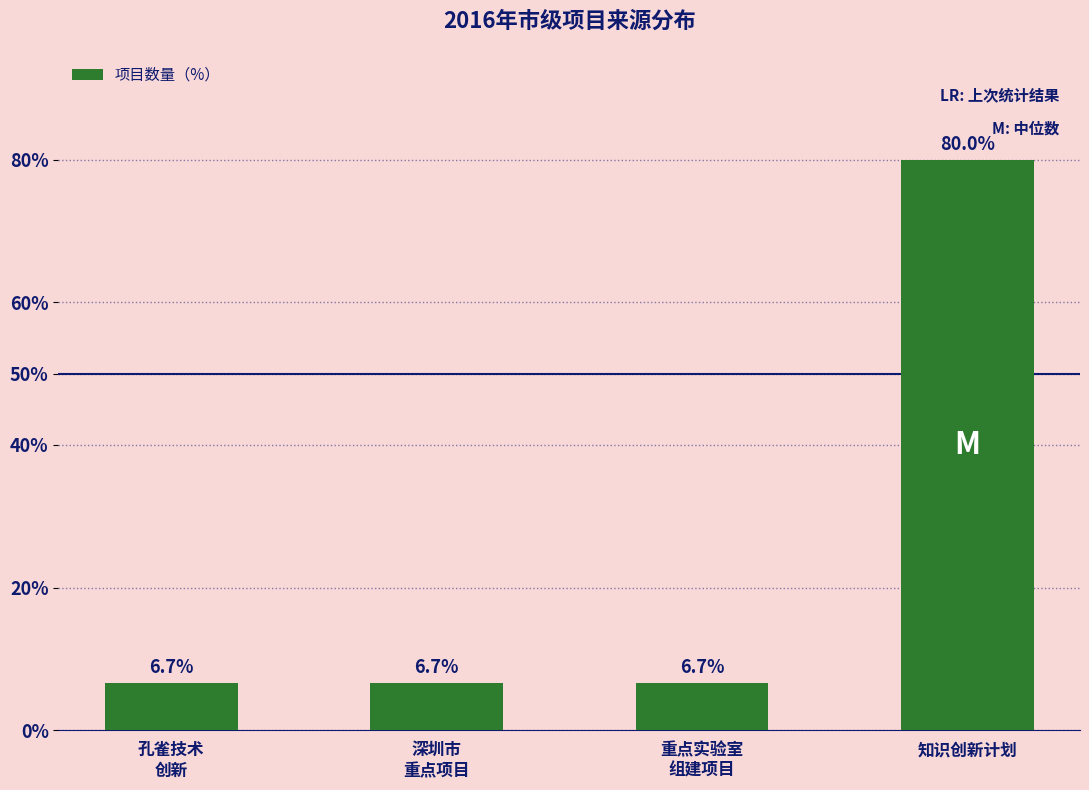

Reading left to right, what are all the values shown in this chart?

孔雀技术
创新=6.7	深圳市
重点项目=6.7	重点实验室
组建项目=6.7	知识创新计划=80.0